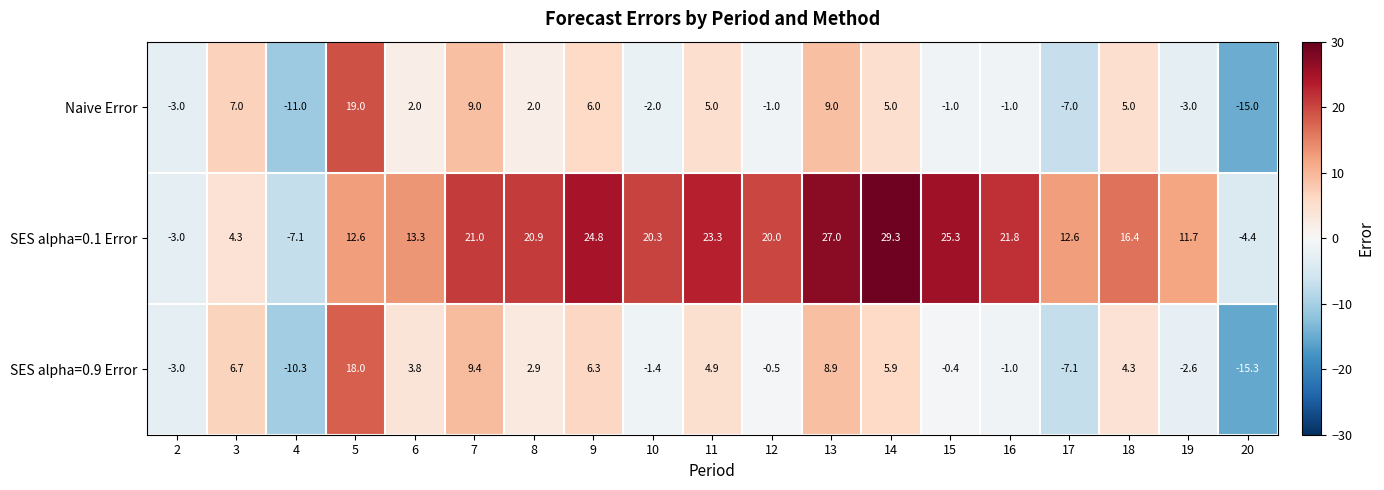

Which series has the largest total across all categories?

SES alpha=0.1 Error